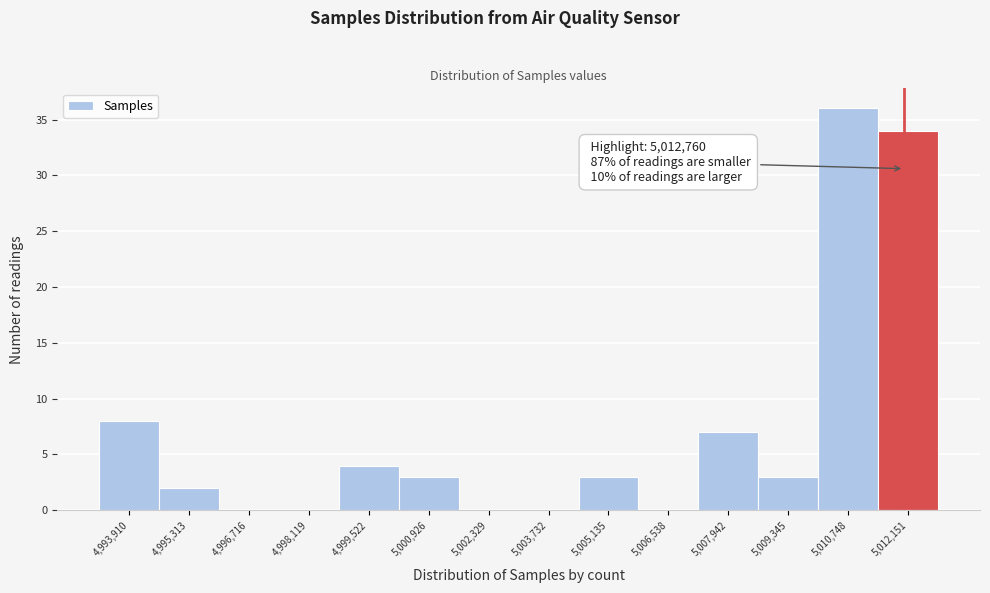

Reading left to right, extract all data points from this chart.

4,993,910=8	4,995,313=2	4,996,716=0	4,998,119=0	4,999,522=4	5,000,926=3	5,002,329=0	5,003,732=0	5,005,135=3	5,006,538=0	5,007,942=7	5,009,345=3	5,010,748=36	5,012,151=34